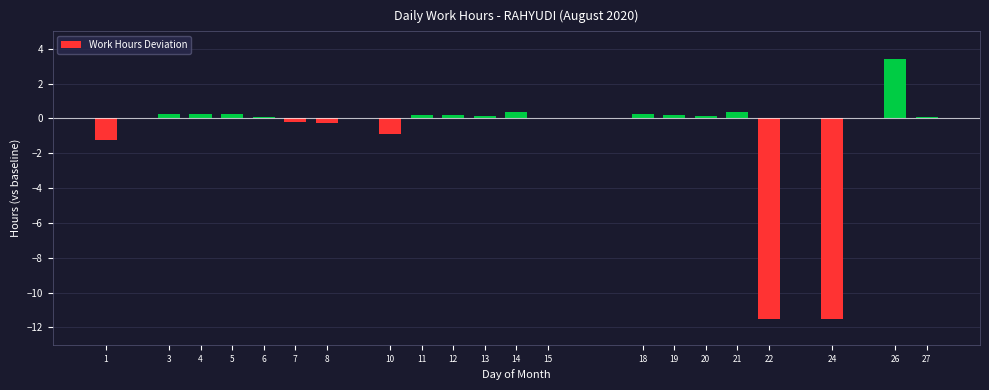

What is the maximum value shown in the chart?

3.4